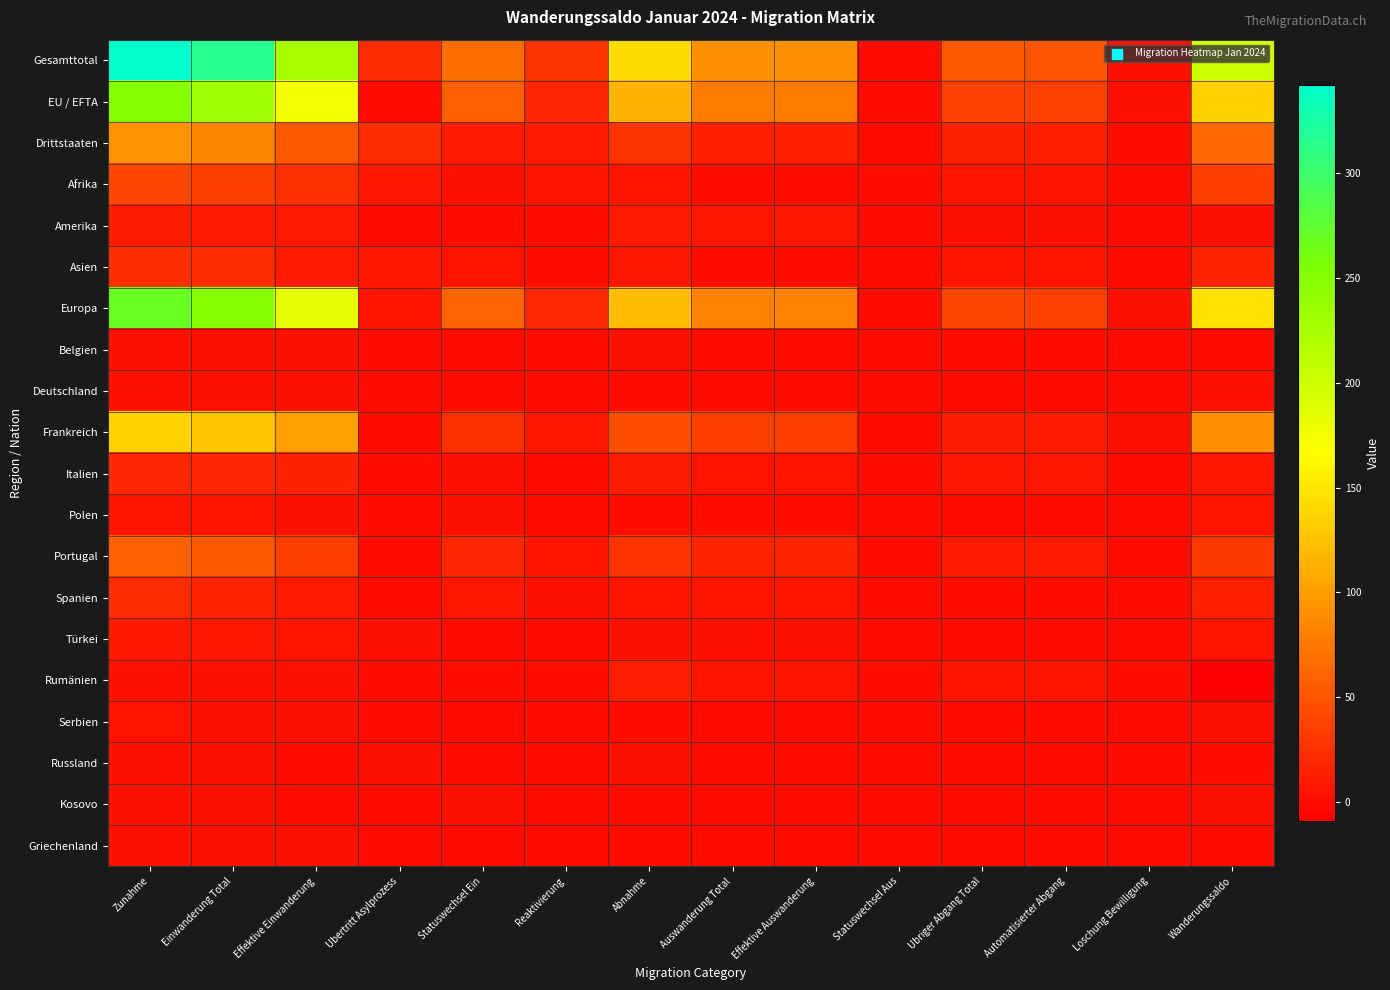

What is the difference between the highest and lowest values at Abnahme?

142